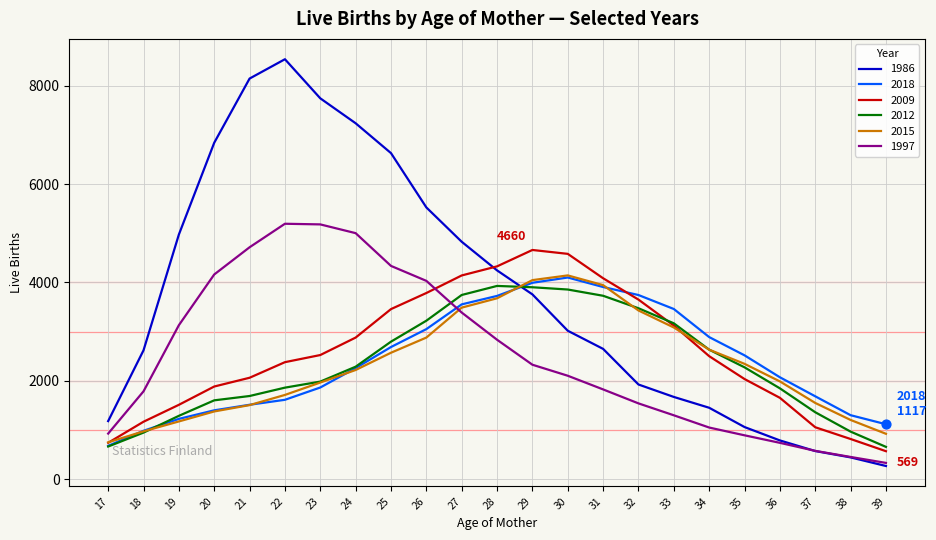

What is the difference between the highest and lowest values at 22?

6924